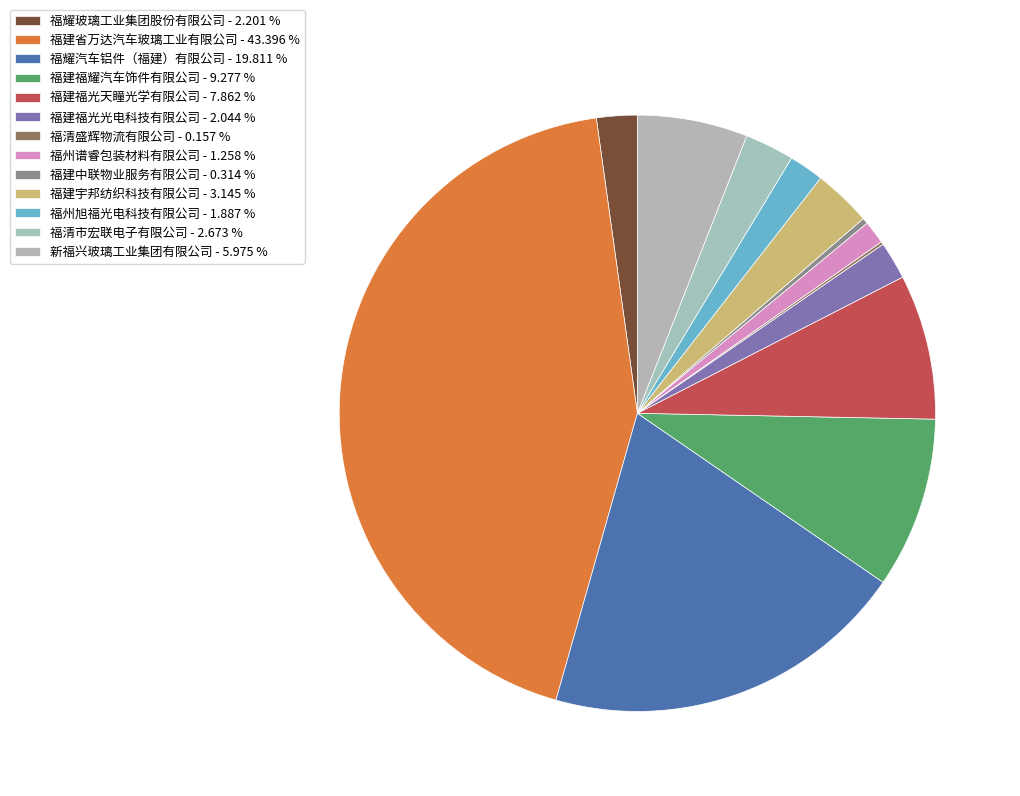

Which slice is the largest?

福建省万达汽车玻璃工业有限公司